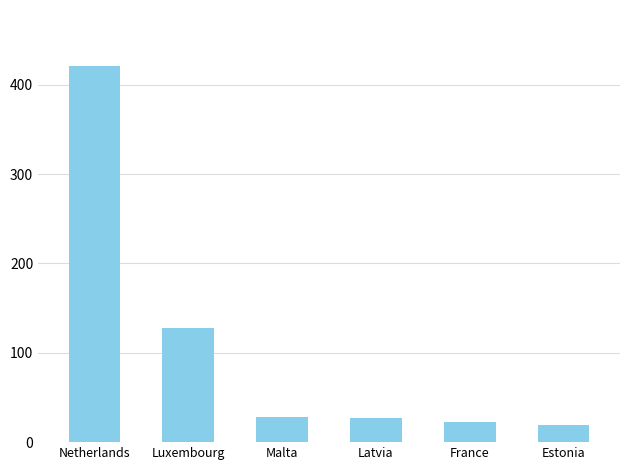

True or false: the data shows 22.6 at France.

True